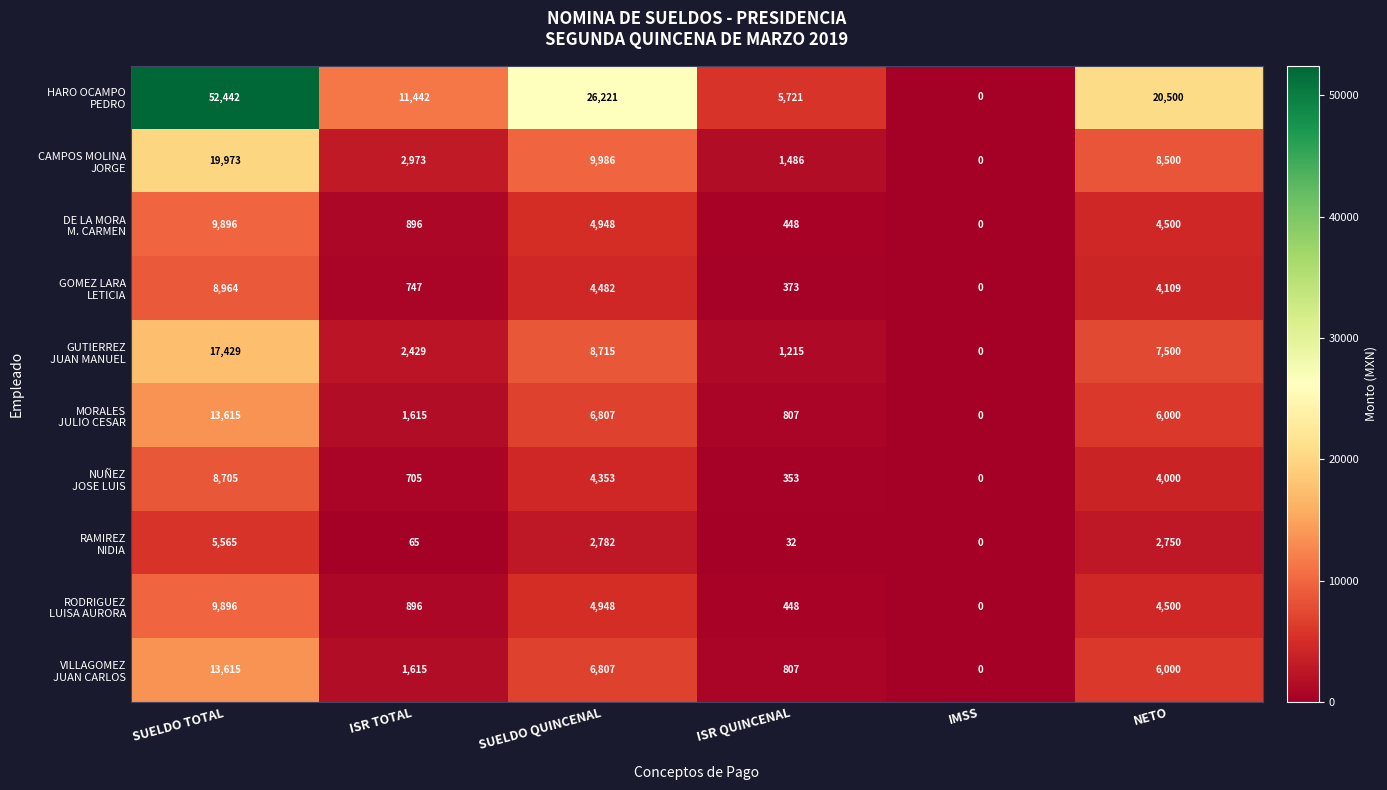

What is the difference between the highest and lowest values at ISR QUINCENAL?

5689